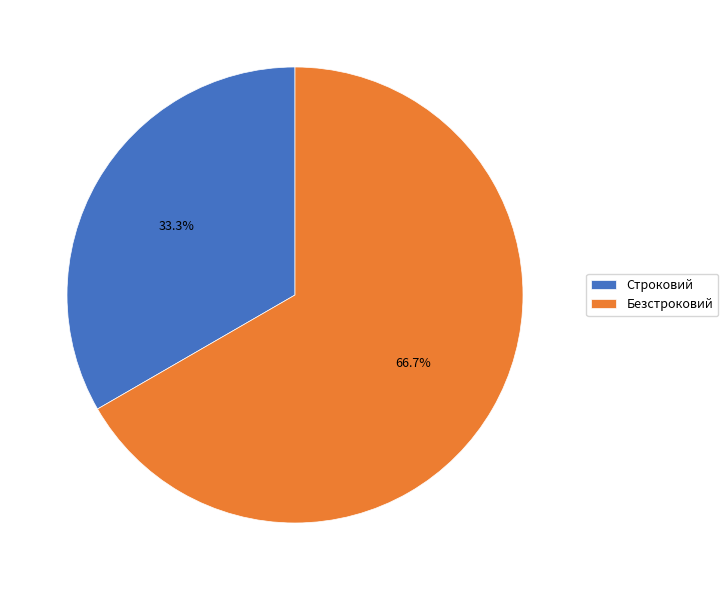

Rank the categories by value from lowest to highest.

Строковий, Безстроковий